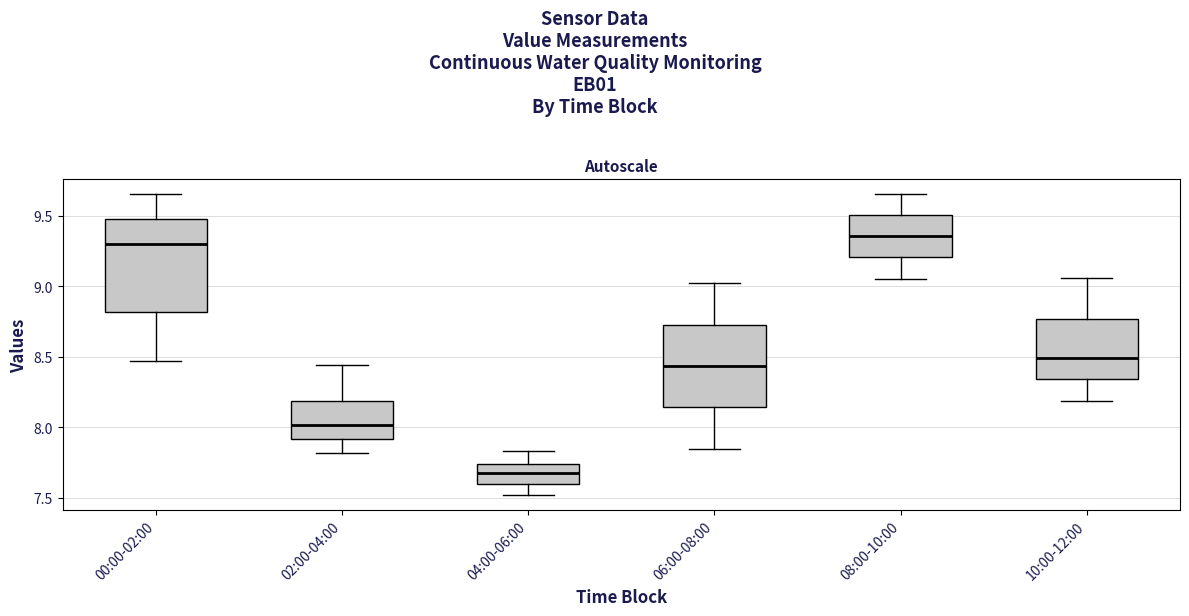

Which box is the tallest, from its lower edge to its upper edge?

00:00-02:00